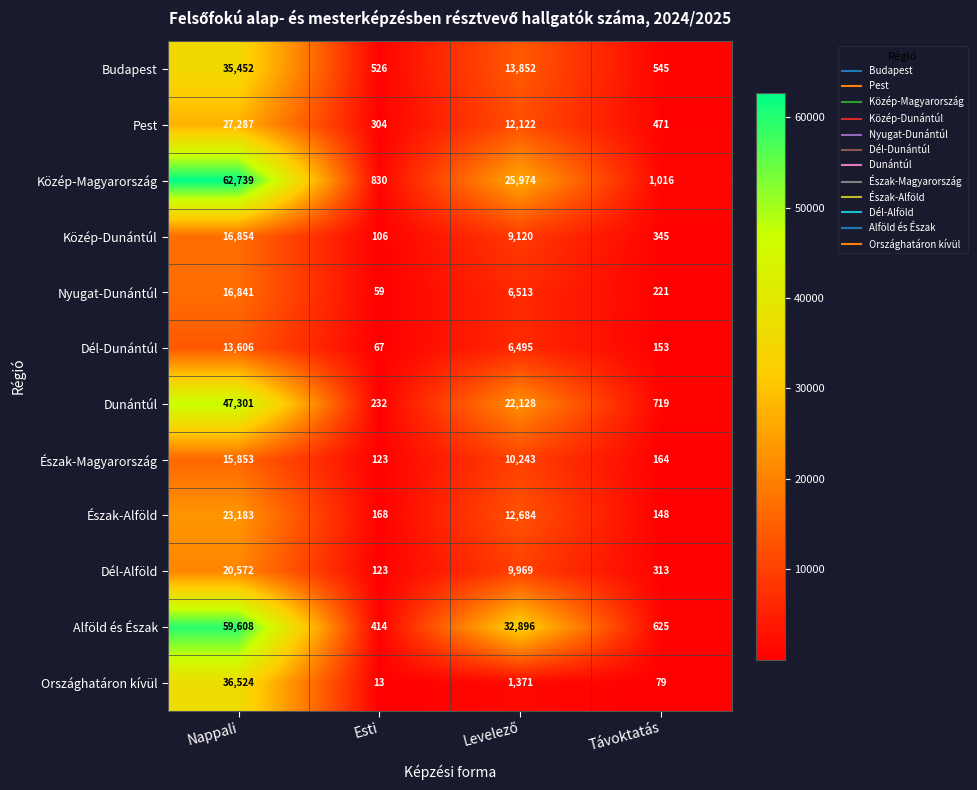

The Közép-Magyarország series shows 1016 at Távoktatás. True or false?

True